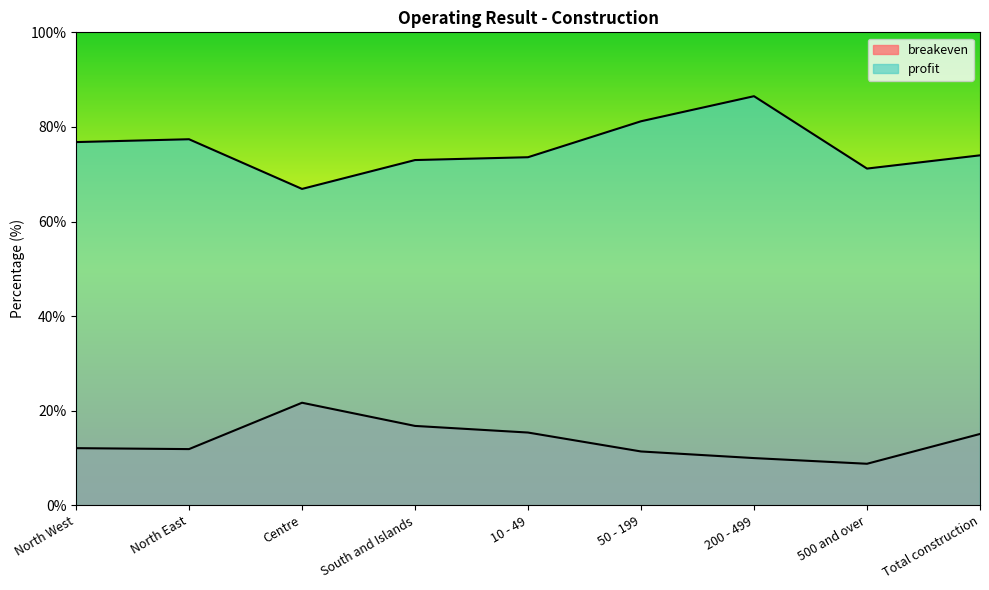

Which series has the largest range (max minus min)?

profit